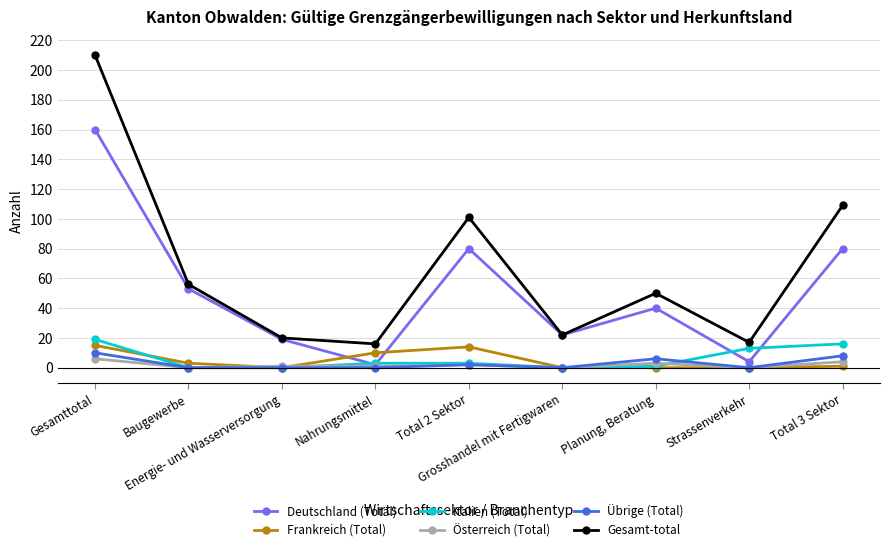

What is the difference between the Gesamt-total values at Gesamttotal and Total 2 Sektor?

109